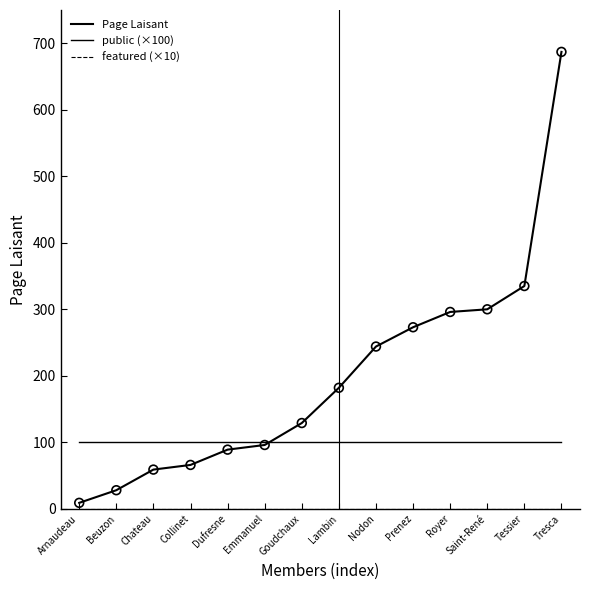

What is the total value across all series at Tessier?

435